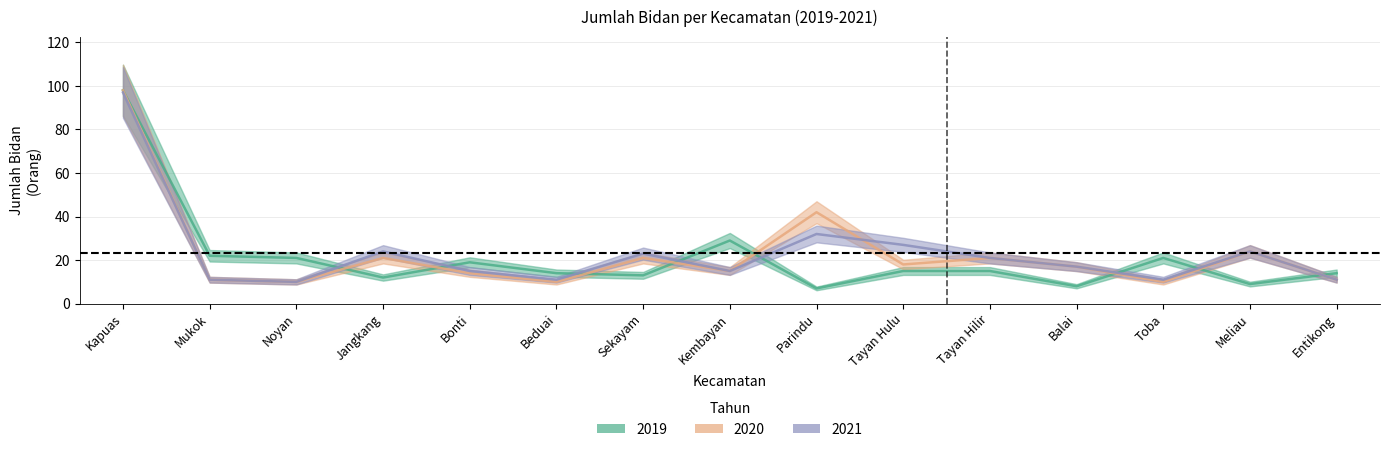

Where is the first local maximum for 2020?

Jangkang